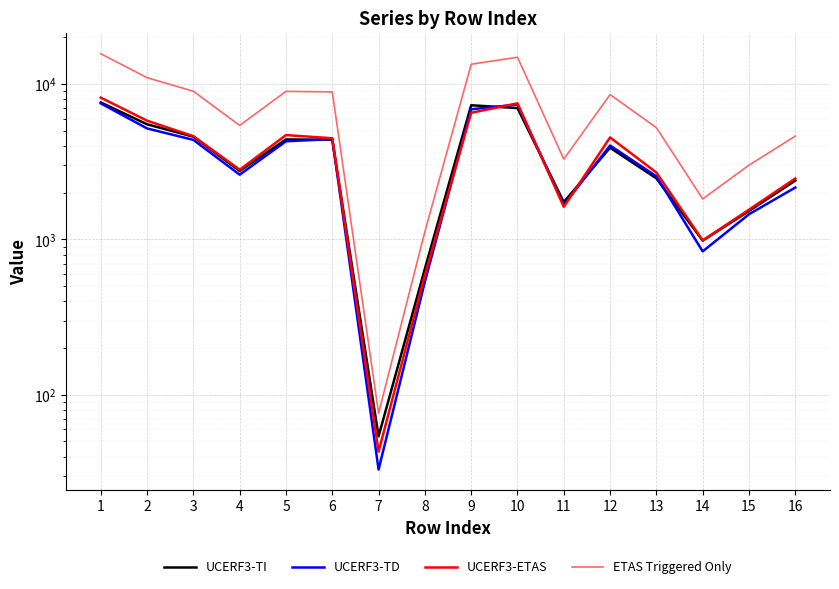

Which label corresponds to the largest value in the chart?

1